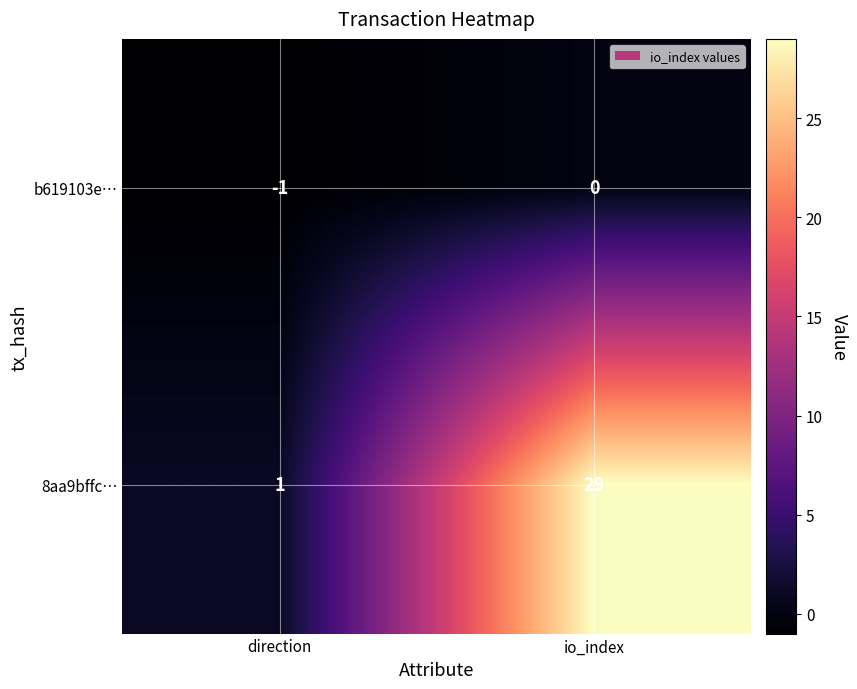

At which category does the chart reach its minimum across all series?

direction